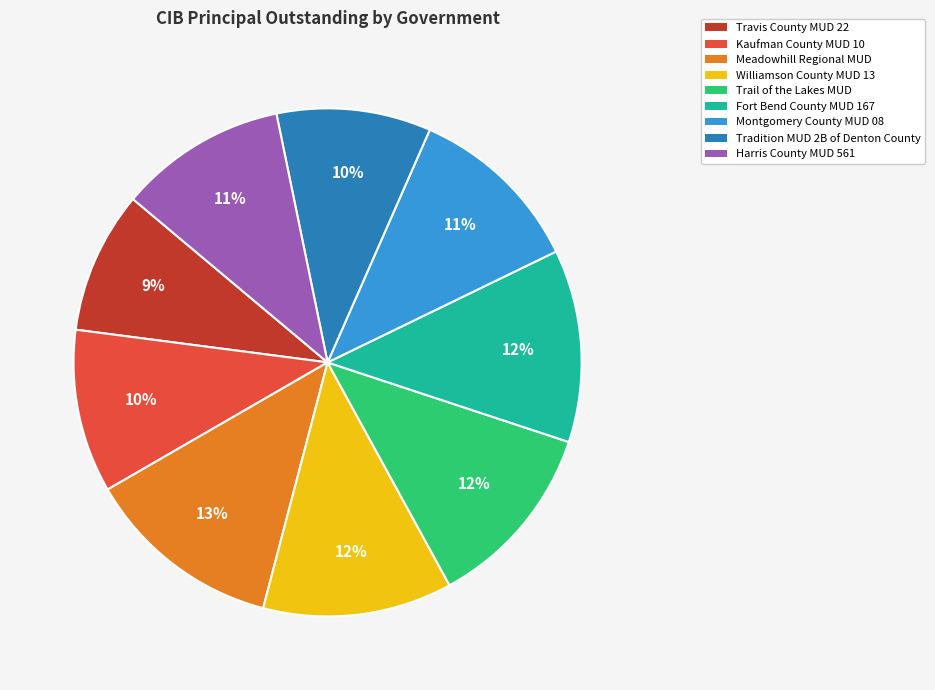

How many slices are in this pie chart?

9